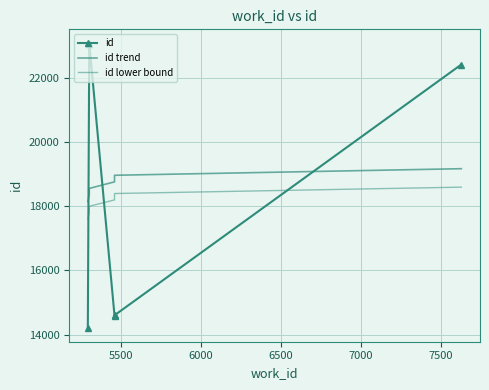

How many categories are shown in the chart?

6